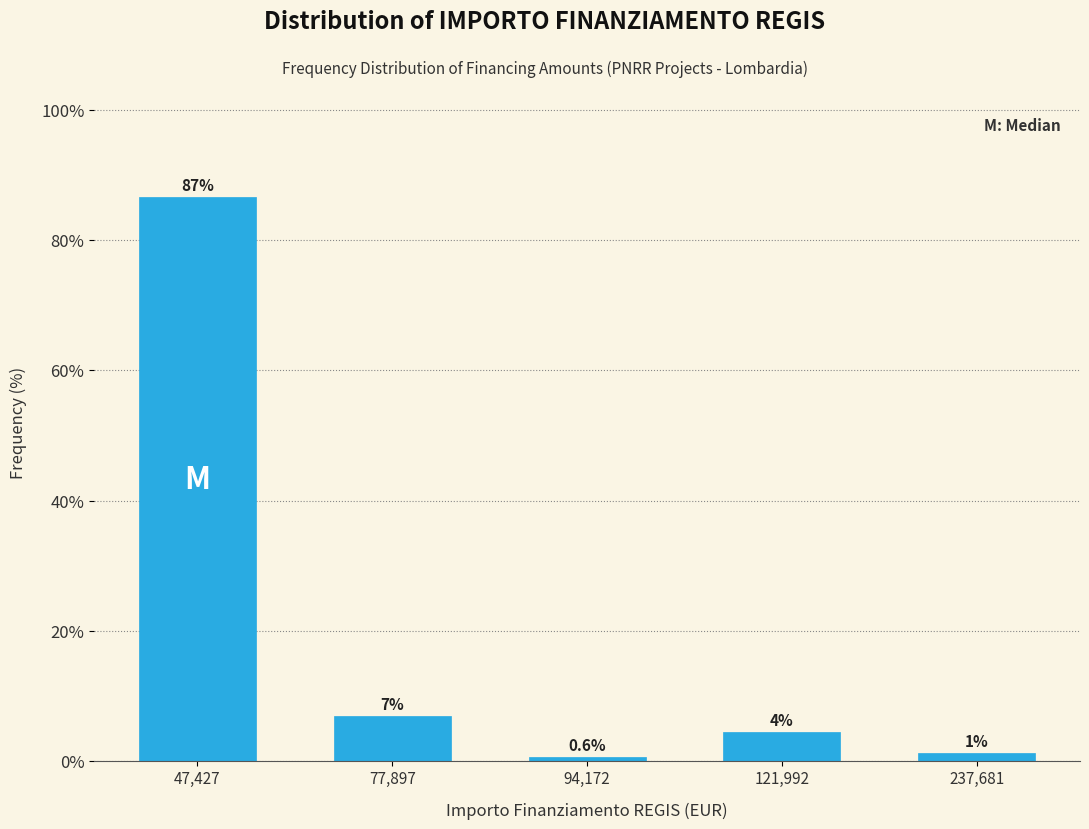

Where does the data first go above 4?

47,427